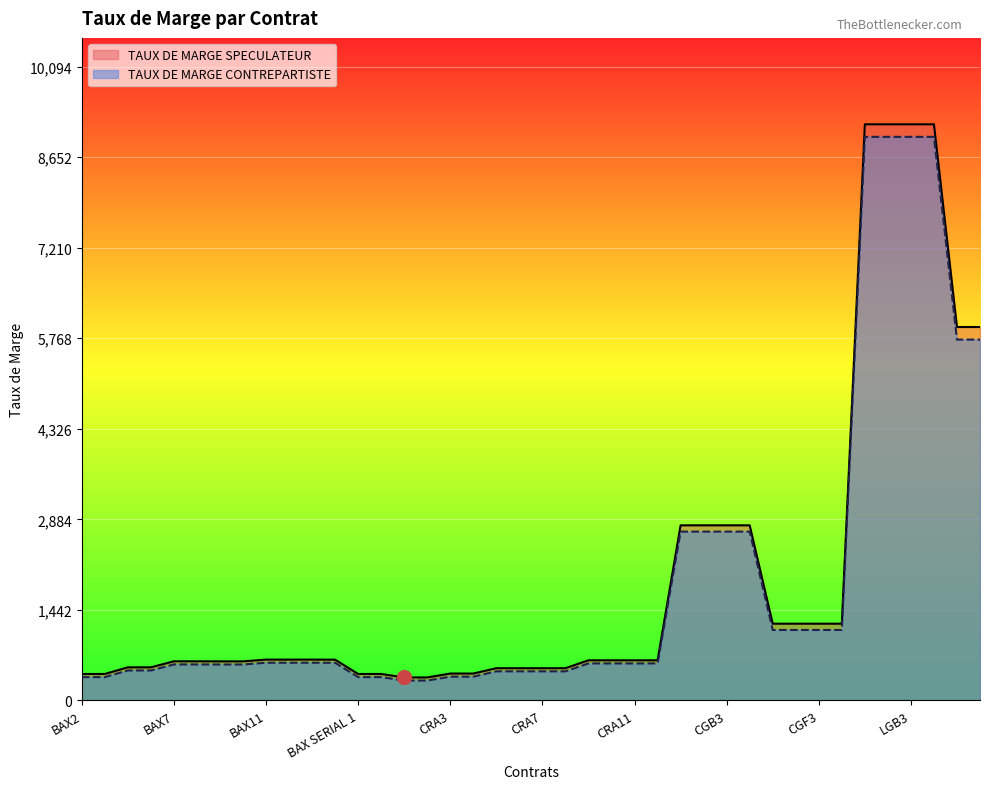

Is it true that TAUX DE MARGE CONTREPARTISTE equals 924 at BAX13?

False